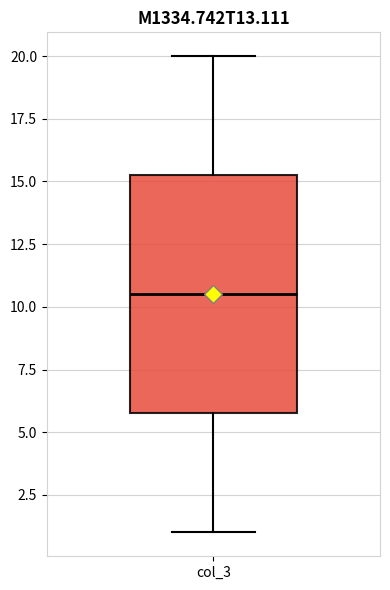

Where is the lower edge of the box for col_3 on the y-axis? The values are not printed on the chart, so give them approximately, as read against the axis.

6.0